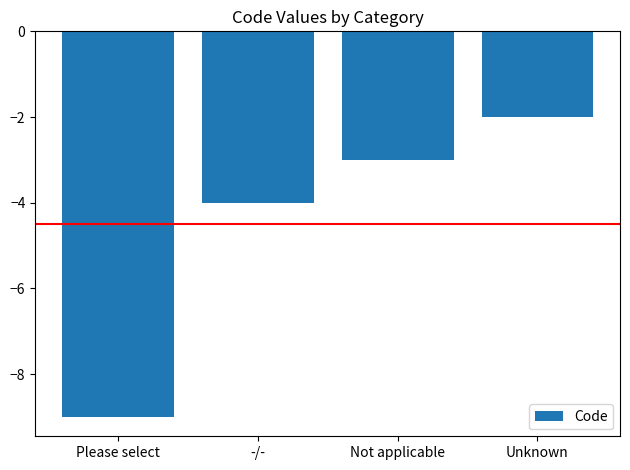

The chart shows a value of -4 at Unknown. True or false?

False